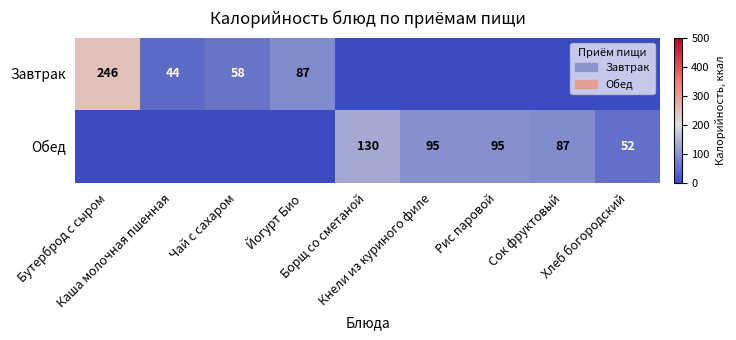

How many data points in Обед are above 52?

4